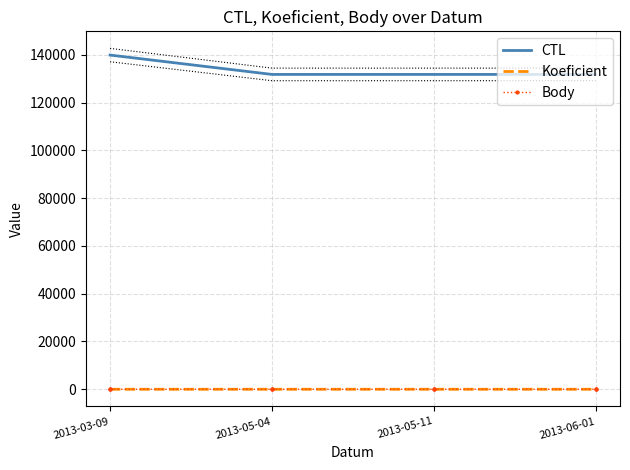

Where is CTL nearest to the value 135853?

2013-06-01